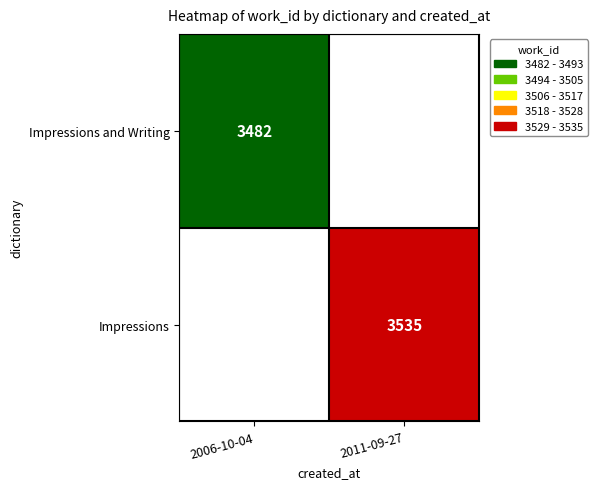

Is it true that Impressions and Writing equals 6246 at 2006-10-04?

False